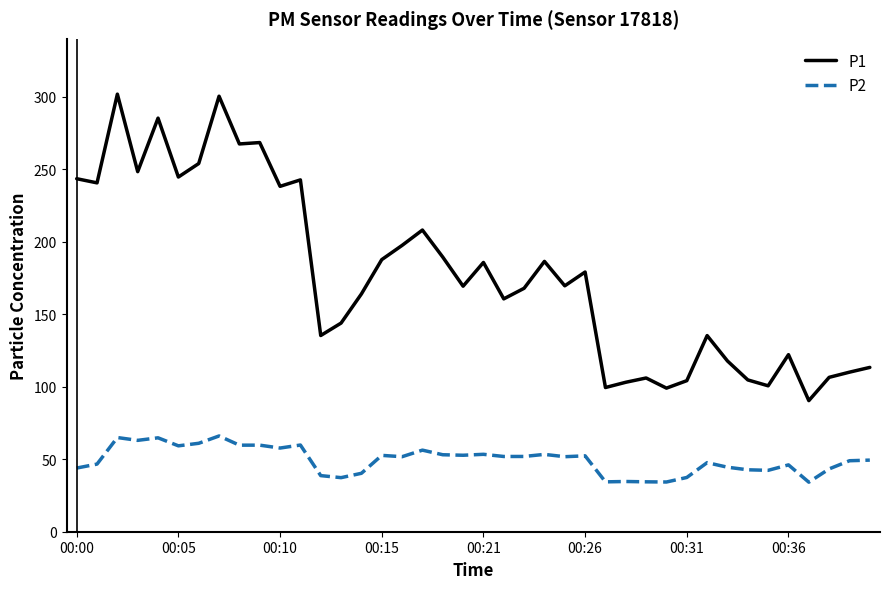

What is the smallest value displayed?

34.2